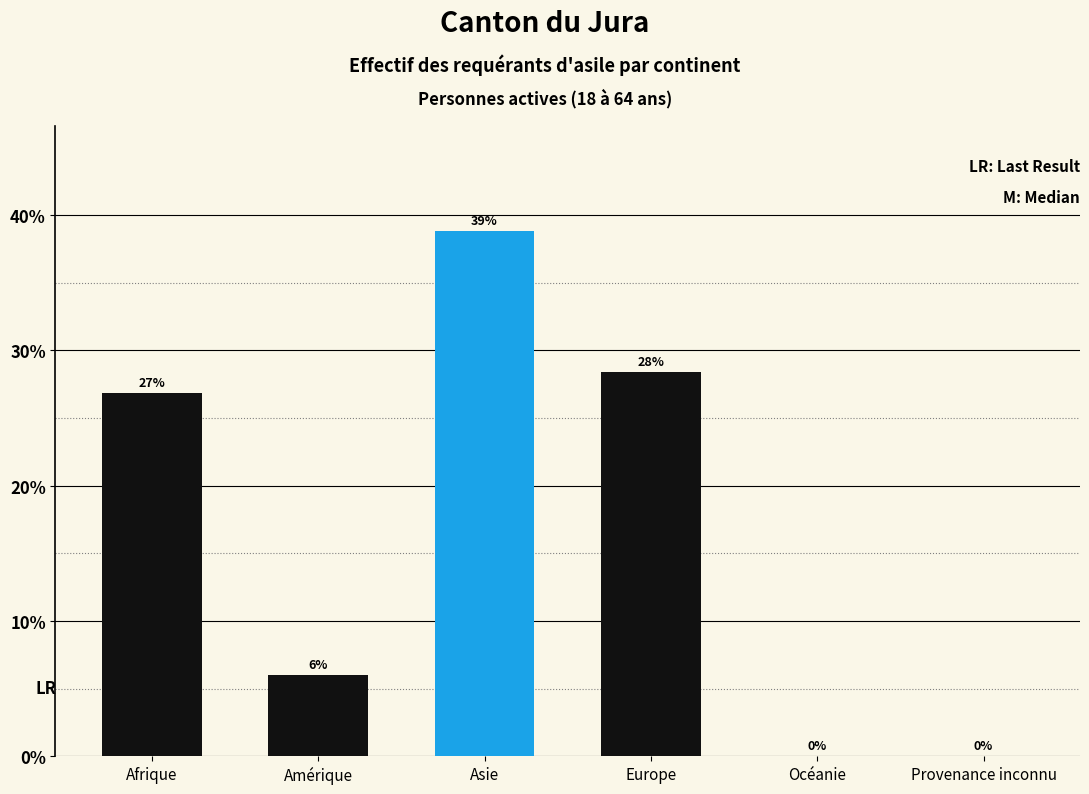

Is it true that the value at Amérique is 6.0?

True